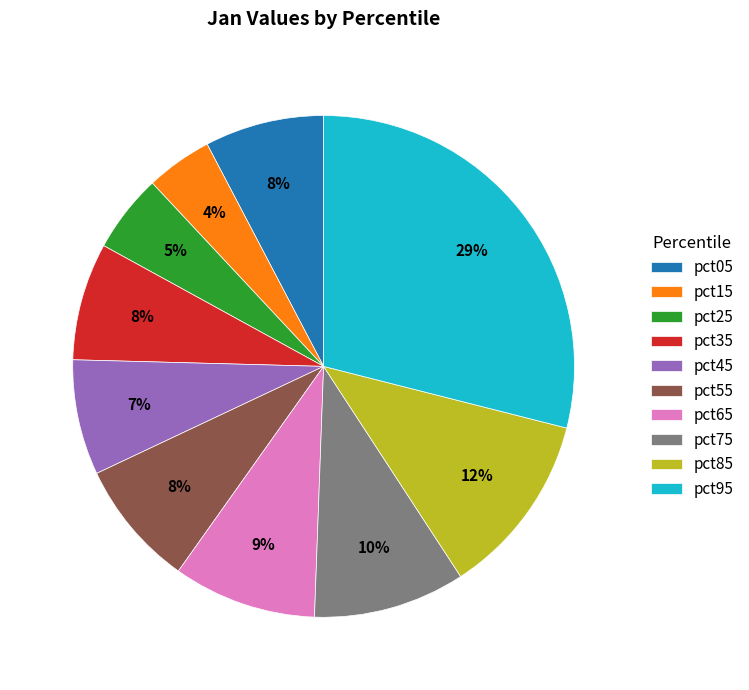

How many segments does this pie chart have?

10